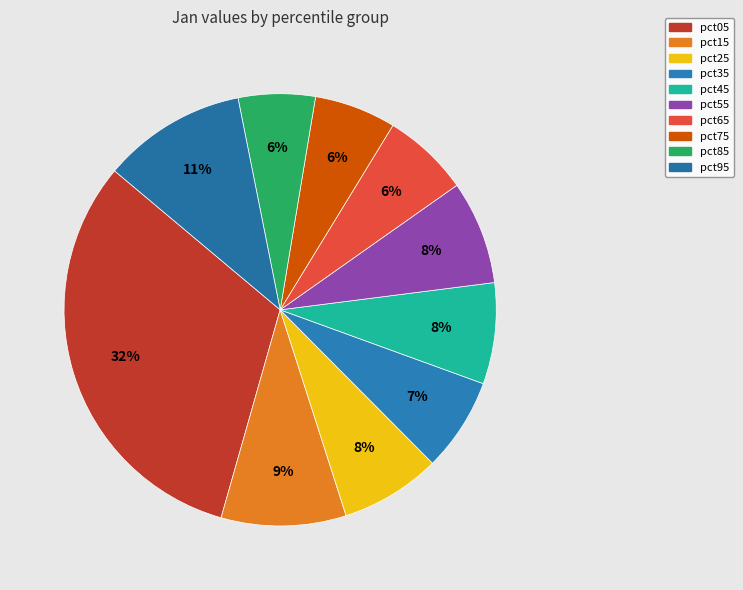

Combined, do pct15 and pct85 account for over 50%?

No